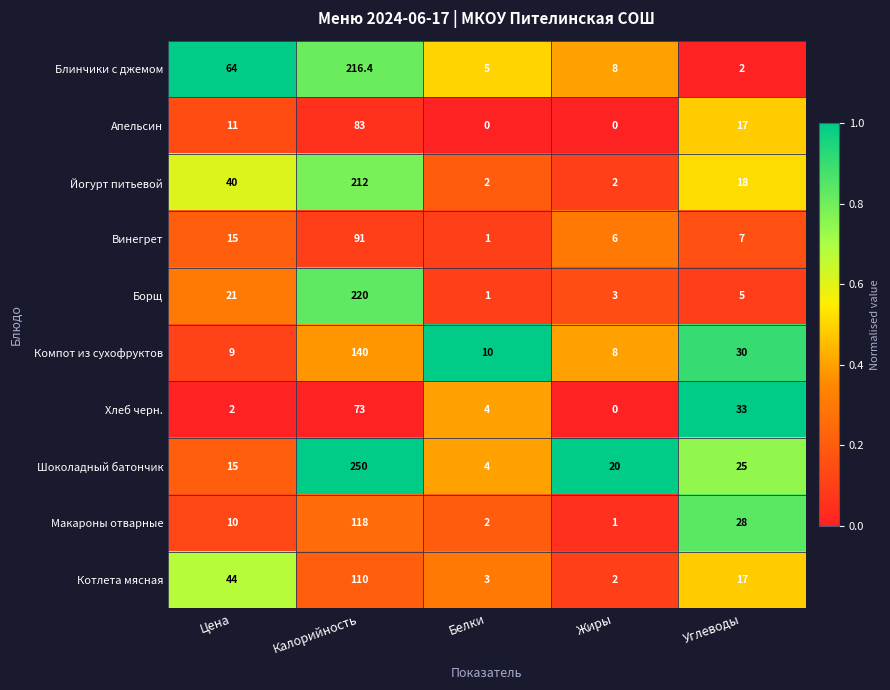

The value of Компот из сухофруктов at Белки is 10.0. True or false?

True